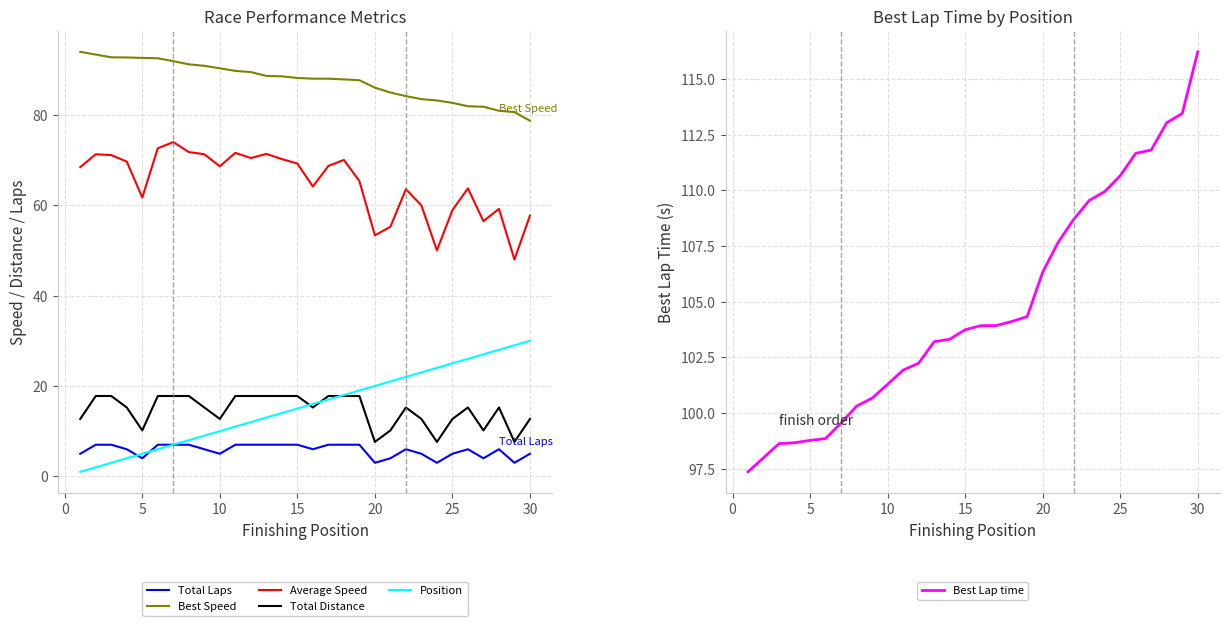

What is the maximum value for Average Speed?

74.0